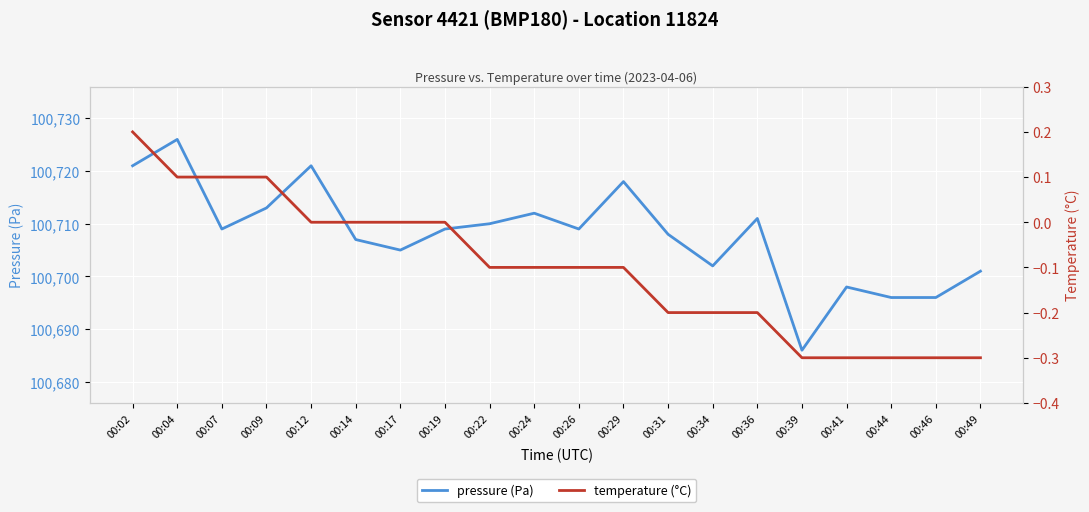

True or false: temperature (°C) has more than 0 interior local peaks.

False